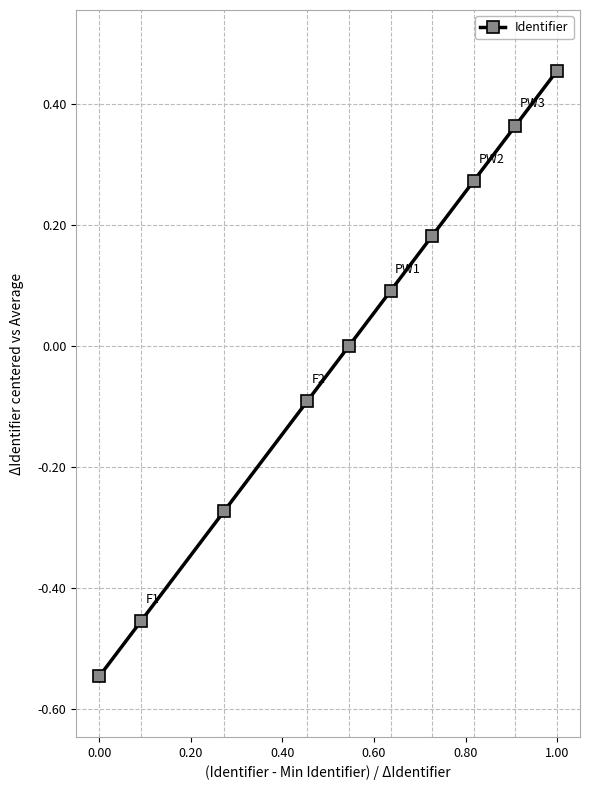

Does the chart display data point markers on the line(s)?

Yes